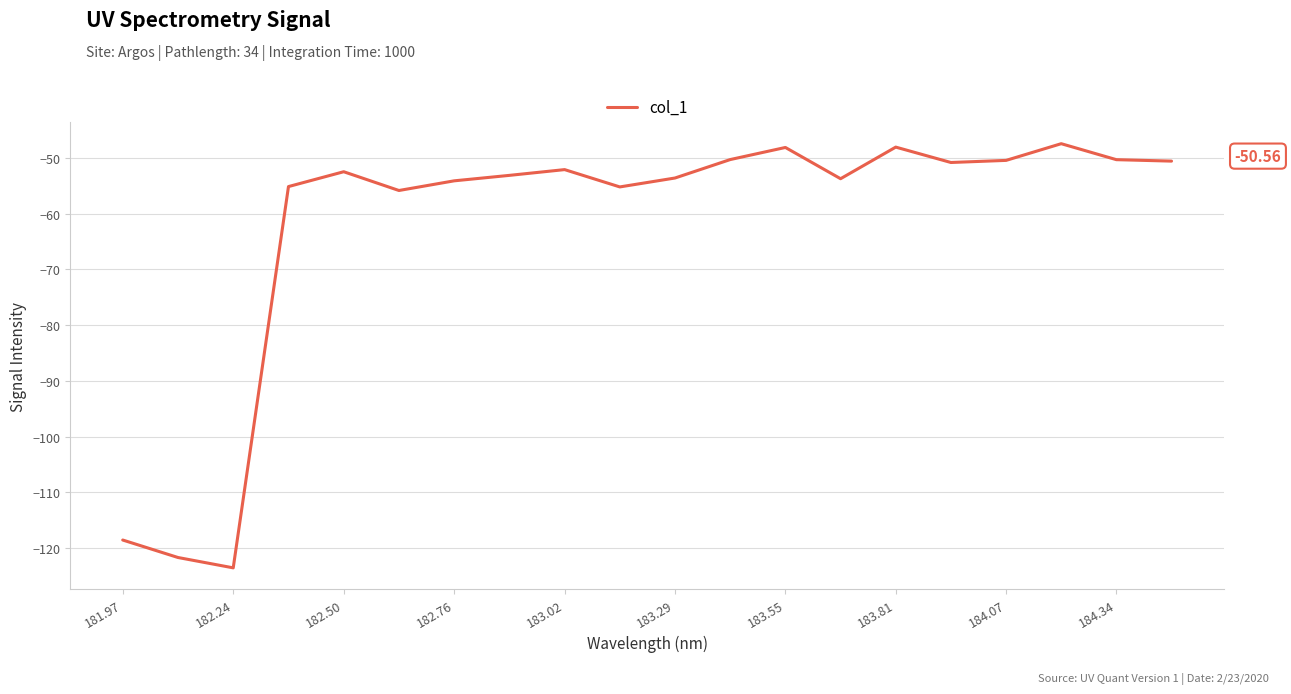

What is the difference between the maximum and minimum values?

76.1